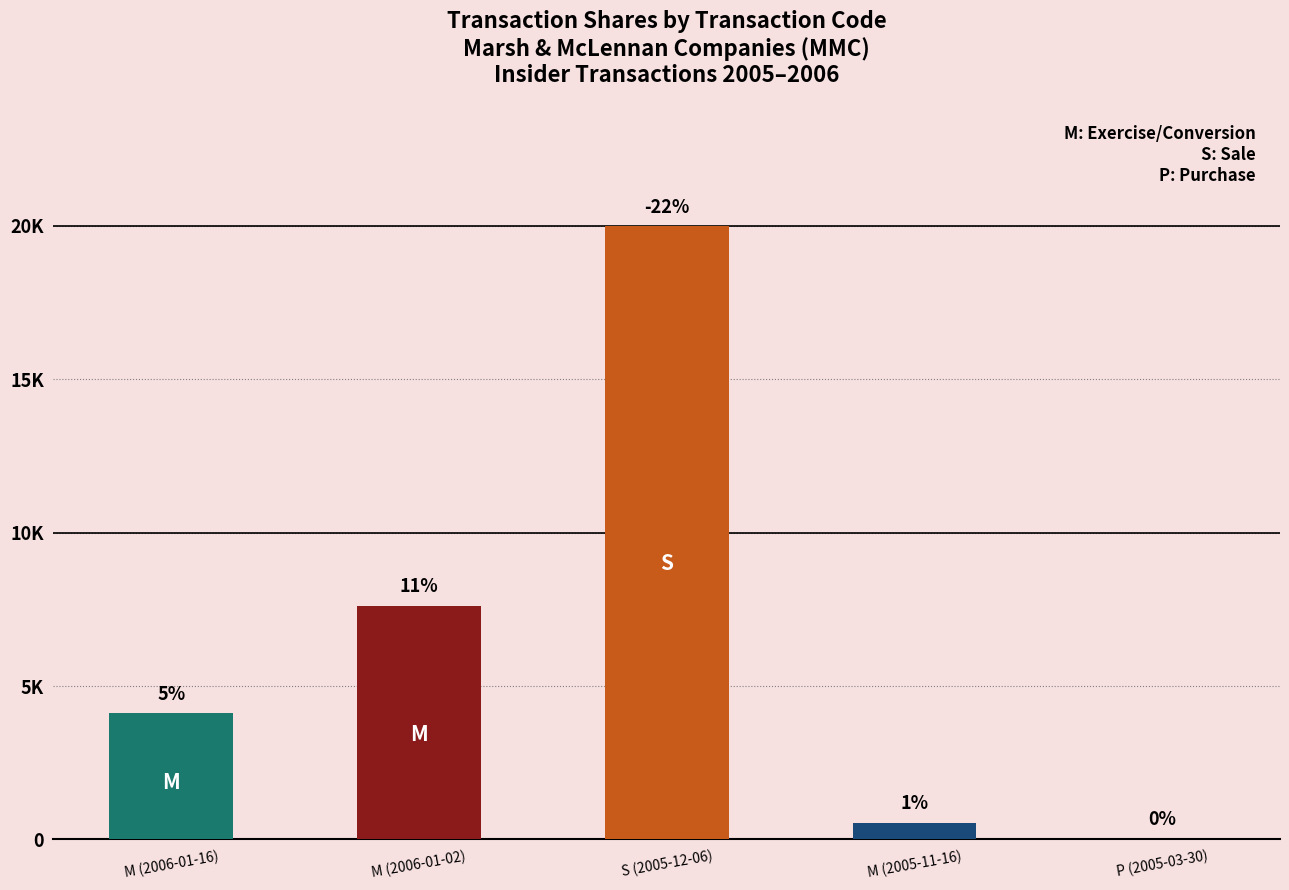

Reading left to right, what are all the values shown in this chart?

M (2006-01-16)=4106	M (2006-01-02)=7619	S (2005-12-06)=20000	M (2005-11-16)=545	P (2005-03-30)=29